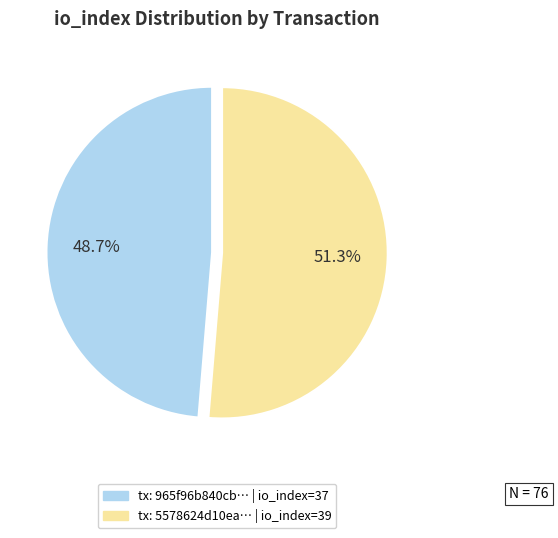

Is there any slice that represents more than half of the pie?

Yes